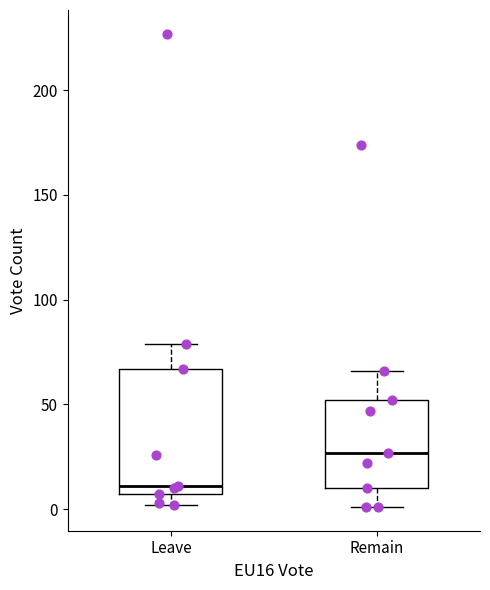

Which box has the highest median line?

Remain